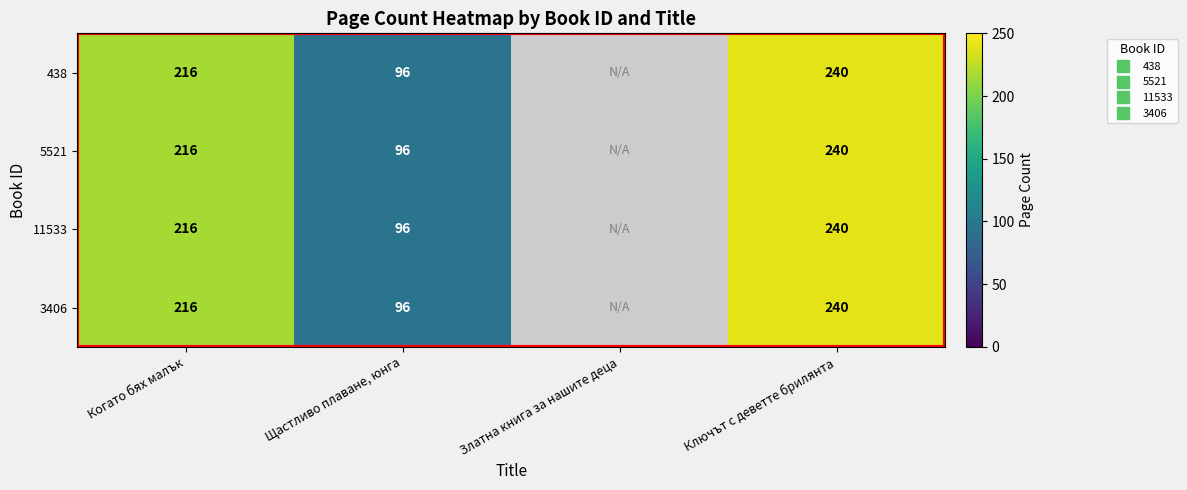

At which label is 3406 closest to 168?

Когато бях малък